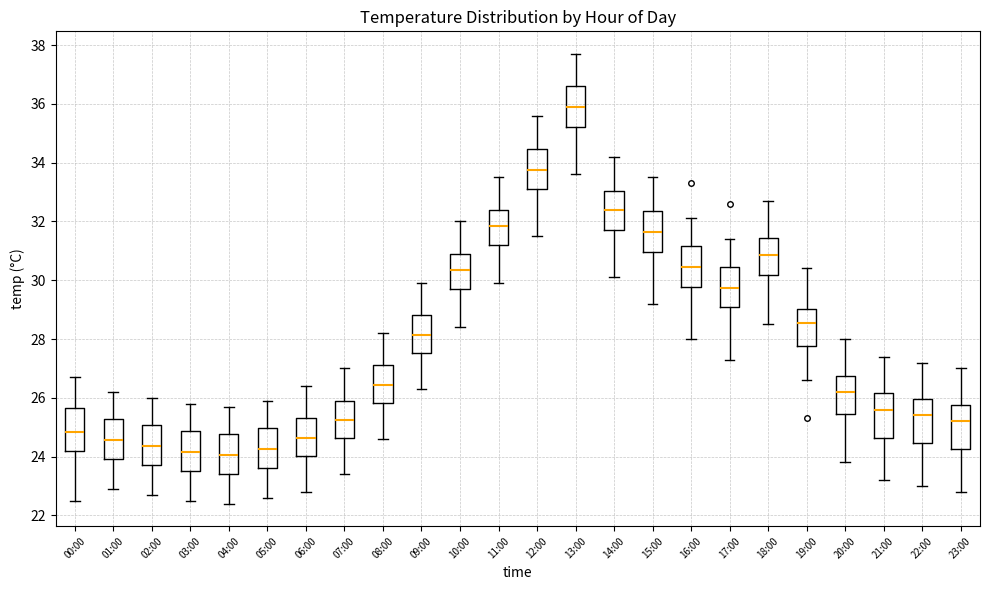

Reading left to right, read every box against the y-axis: the position of its median line, the range the box covers, and the ends of its whiskers. The values are not printed on the chart, so give them approximately, as read against the axis.

00:00: median 24.8, box 24.2 to 25.6, whiskers 22.6 to 26.8
01:00: median 24.6, box 24.0 to 25.2, whiskers 23.0 to 26.2
02:00: median 24.4, box 23.8 to 25.0, whiskers 22.8 to 26.0
03:00: median 24.2, box 23.6 to 24.8, whiskers 22.6 to 25.8
04:00: median 24.0, box 23.4 to 24.8, whiskers 22.4 to 25.8
05:00: median 24.2, box 23.6 to 25.0, whiskers 22.6 to 26.0
06:00: median 24.6, box 24.0 to 25.4, whiskers 22.8 to 26.4
07:00: median 25.2, box 24.6 to 26.0, whiskers 23.4 to 27.0
08:00: median 26.4, box 25.8 to 27.2, whiskers 24.6 to 28.2
09:00: median 28.2, box 27.6 to 28.8, whiskers 26.4 to 30.0
10:00: median 30.4, box 29.8 to 31.0, whiskers 28.4 to 32.0
11:00: median 31.8, box 31.2 to 32.4, whiskers 30.0 to 33.6
12:00: median 33.8, box 33.2 to 34.4, whiskers 31.6 to 35.6
13:00: median 36.0, box 35.2 to 36.6, whiskers 33.6 to 37.8
14:00: median 32.4, box 31.8 to 33.0, whiskers 30.2 to 34.2
15:00: median 31.6, box 31.0 to 32.4, whiskers 29.2 to 33.6
16:00: median 30.4, box 29.8 to 31.2, whiskers 28.0 to 32.2
17:00: median 29.8, box 29.0 to 30.4, whiskers 27.4 to 31.4
18:00: median 30.8, box 30.2 to 31.4, whiskers 28.6 to 32.8
19:00: median 28.6, box 27.8 to 29.0, whiskers 26.6 to 30.4
20:00: median 26.2, box 25.4 to 26.8, whiskers 23.8 to 28.0
21:00: median 25.6, box 24.6 to 26.2, whiskers 23.2 to 27.4
22:00: median 25.4, box 24.4 to 26.0, whiskers 23.0 to 27.2
23:00: median 25.2, box 24.2 to 25.8, whiskers 22.8 to 27.0